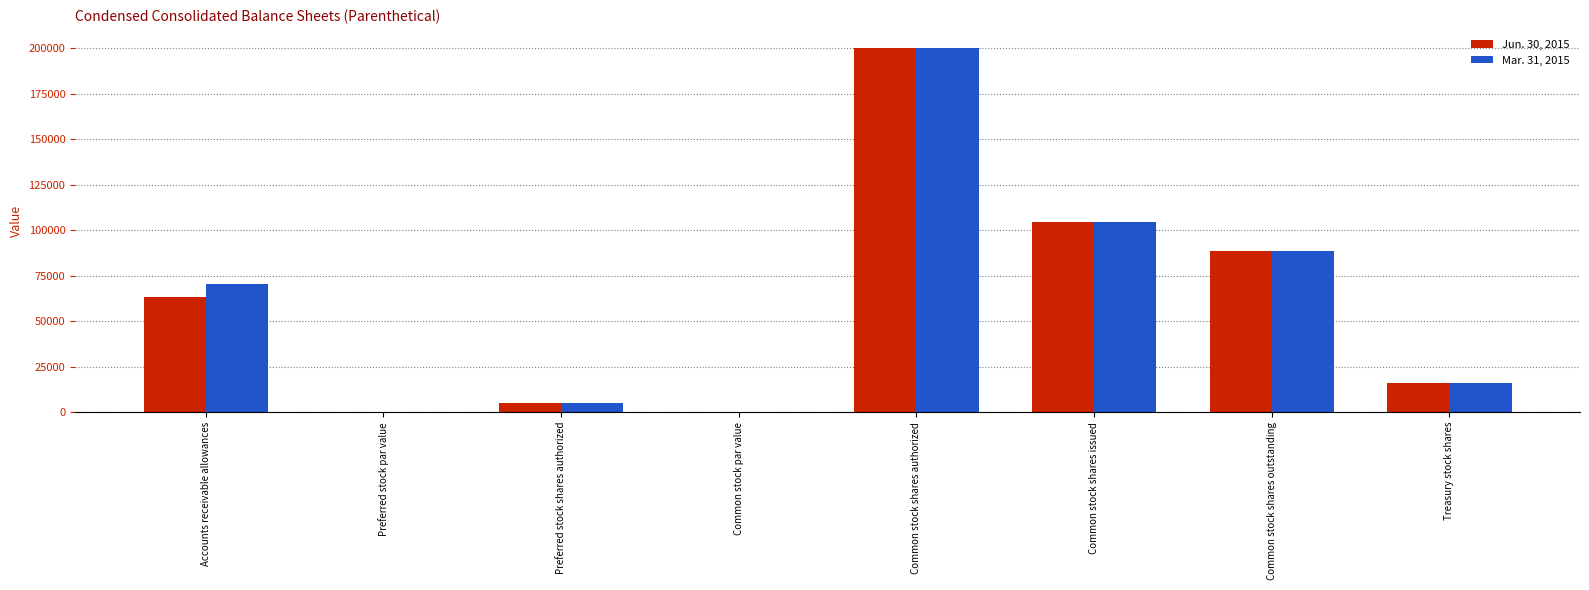

Is the value of Mar. 31, 2015 at Accounts receivable allowances greater than the value of Jun. 30, 2015 at Preferred stock shares authorized?

Yes